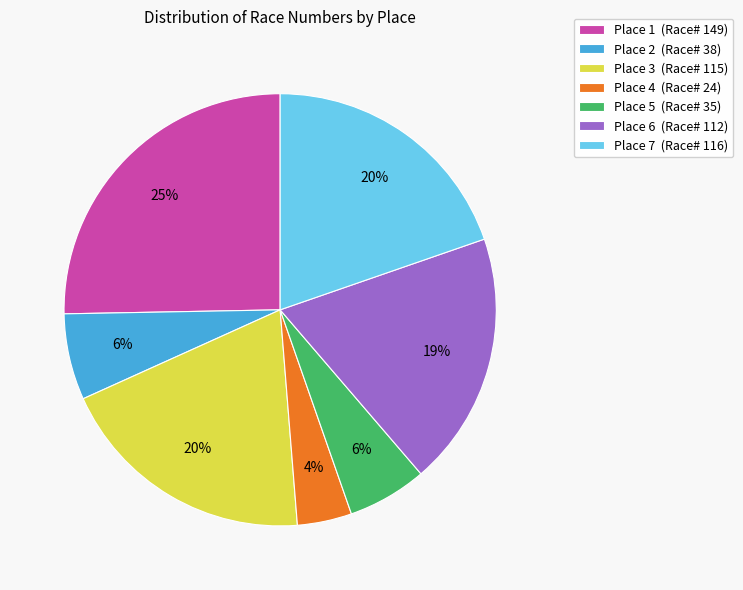

What is the smallest slice in the pie chart?

Place 4 (Race# 24)